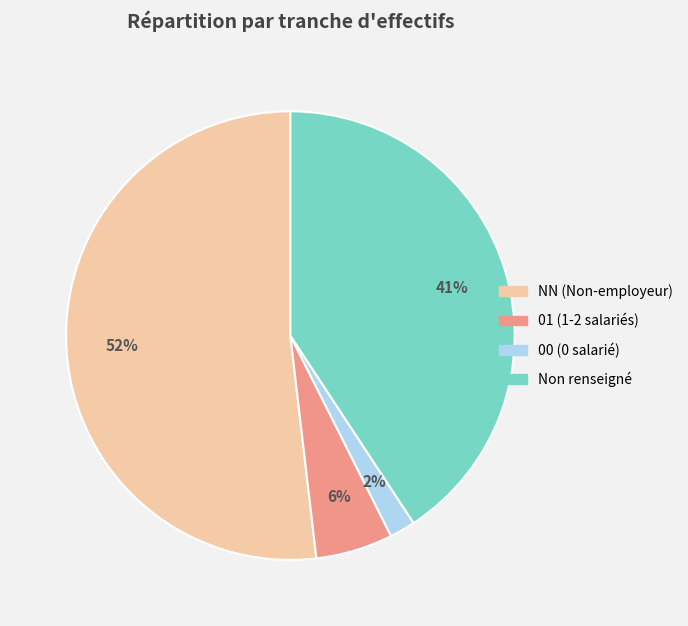

To the nearest percent, what percentage of the pie is Non renseigné?

41%